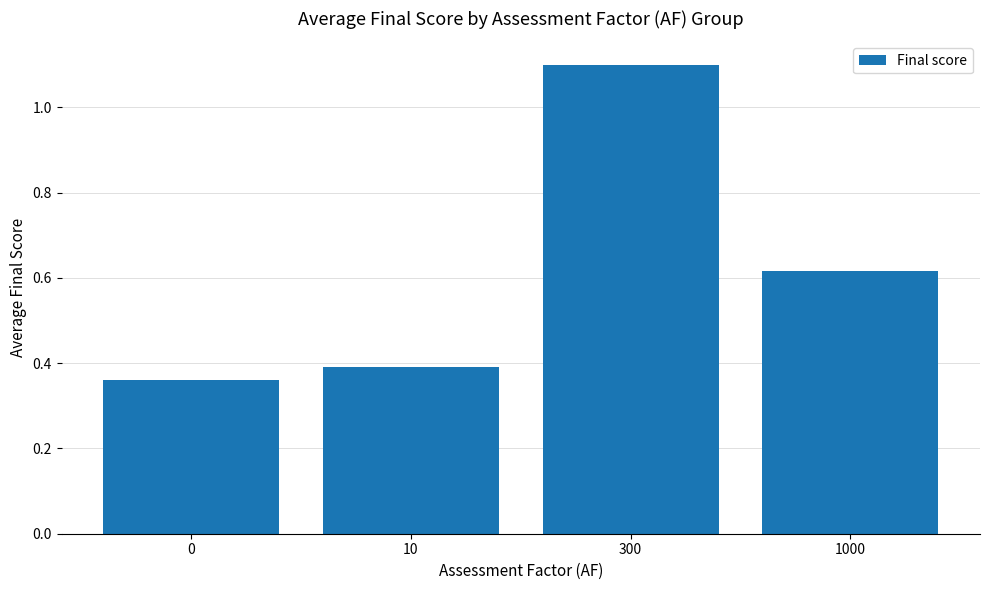

At which category does the chart reach its peak across all series?

300